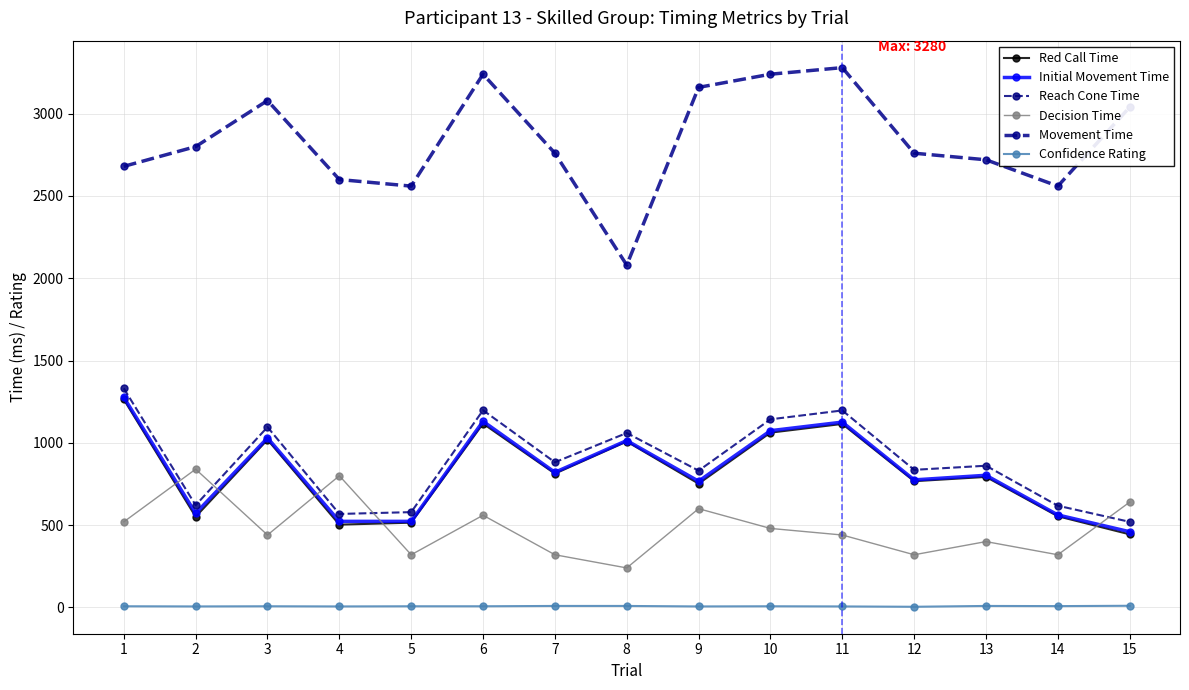

At which category does Decision Time reach its first local peak?

2